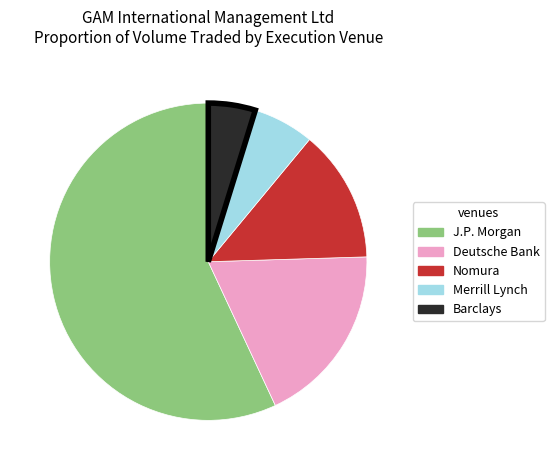

Do Merrill Lynch and Barclays together represent more than half of the pie?

No